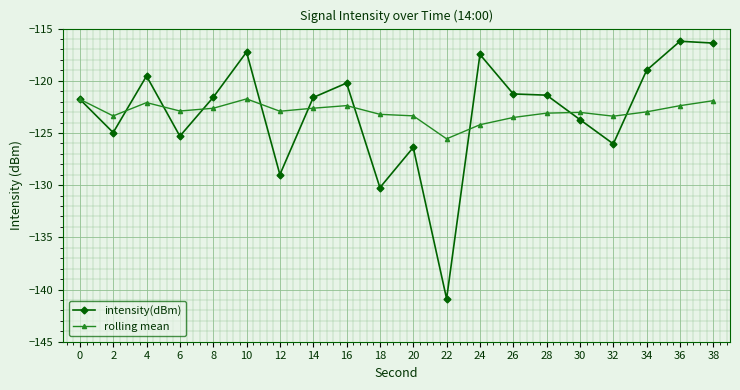

What is the total value across all series at 14?

-244.2